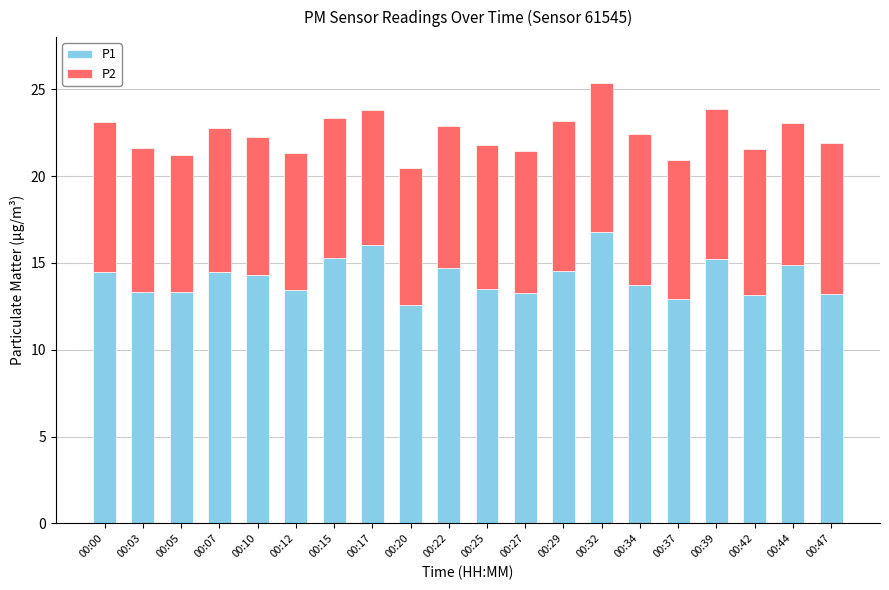

The value of P1 at 00:05 is 22.0. True or false?

False